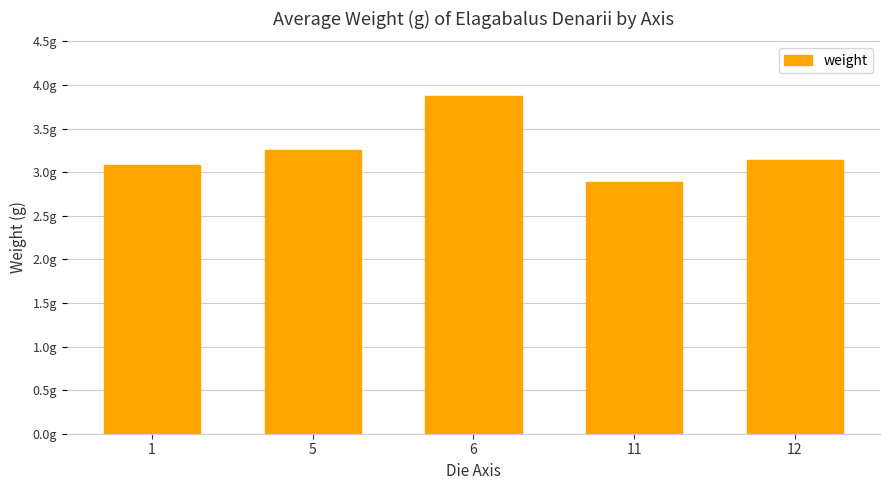

What is the difference between the maximum and minimum values?

1.0